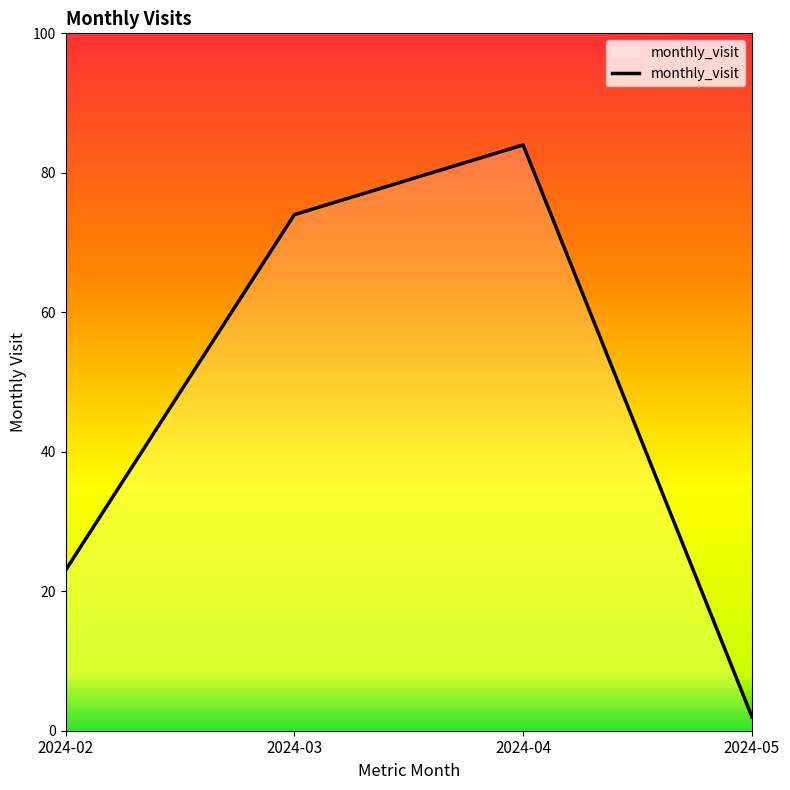

At which category does the chart reach its minimum across all series?

2024-05